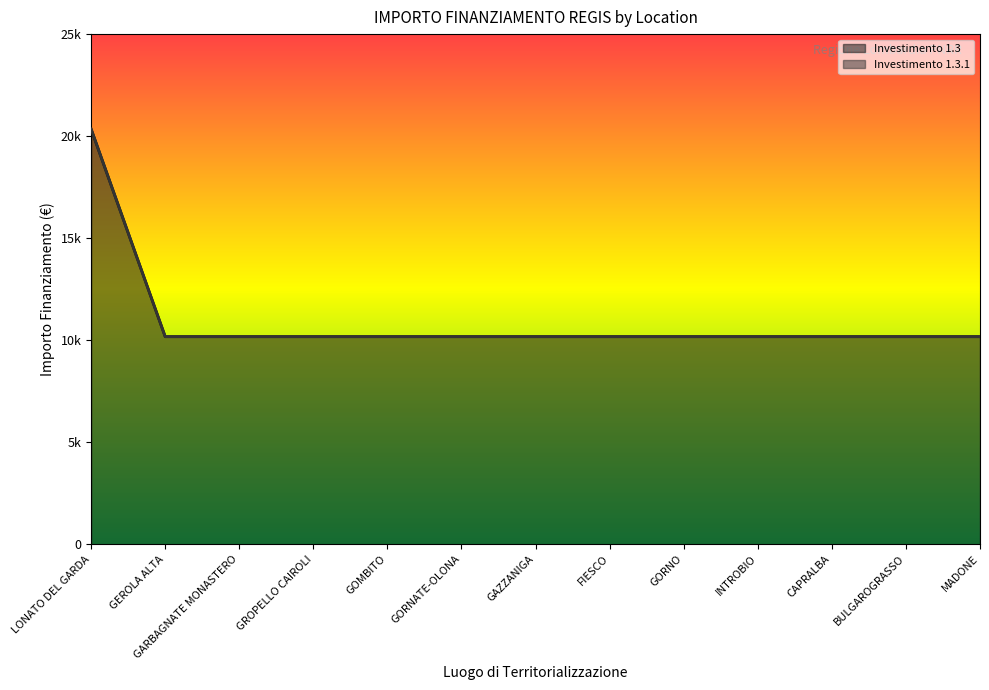

The value of 1.3.1 at GAZZANIGA is 6294. True or false?

False